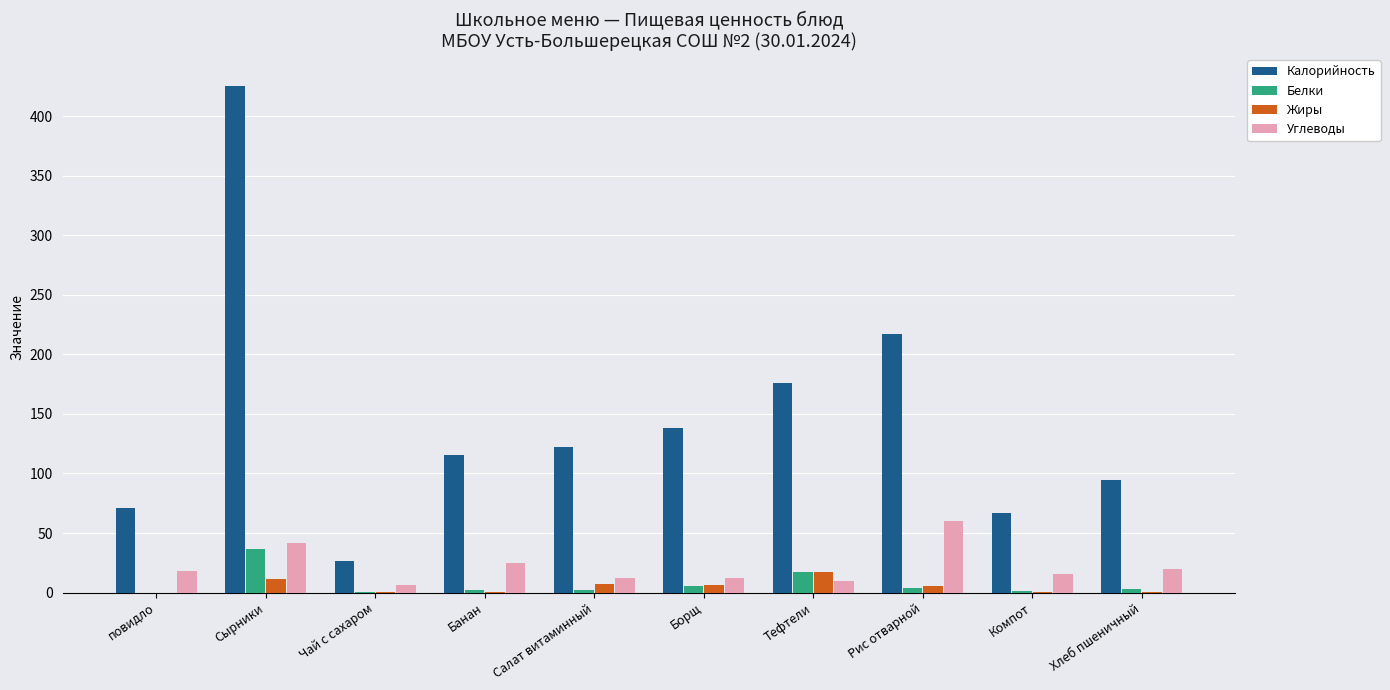

True or false: Углеводы has a value of 41.3 at Сырники.

True